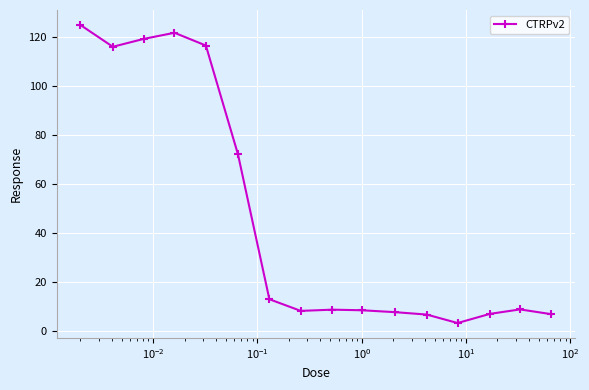

What is the value of the 12th point from the left?

6.9